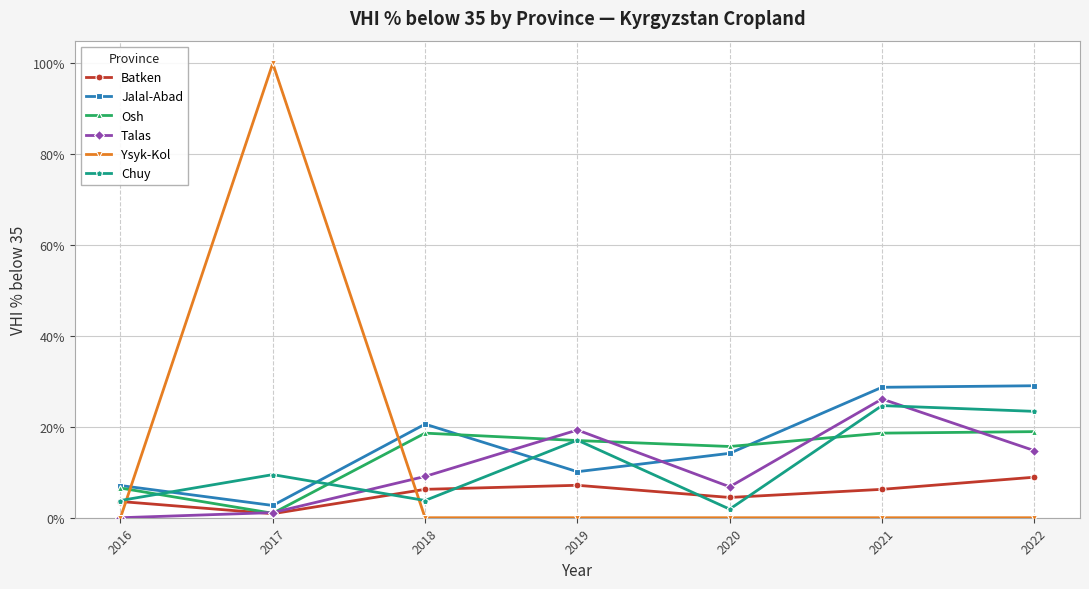

The Ysyk-Kol series shows 163.0 at 2017. True or false?

False